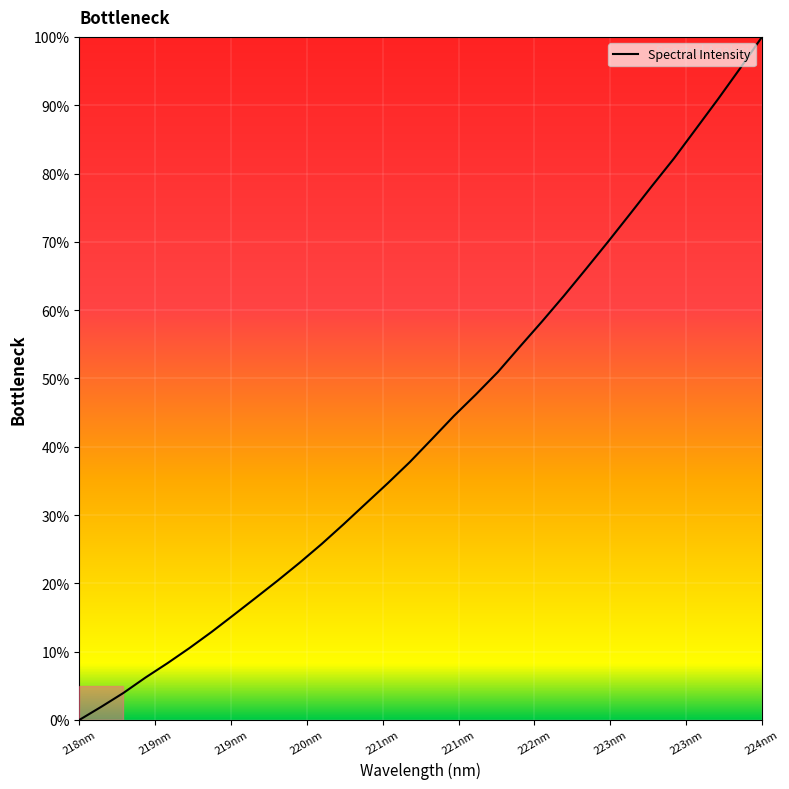

What is the greatest value displayed?

100.0